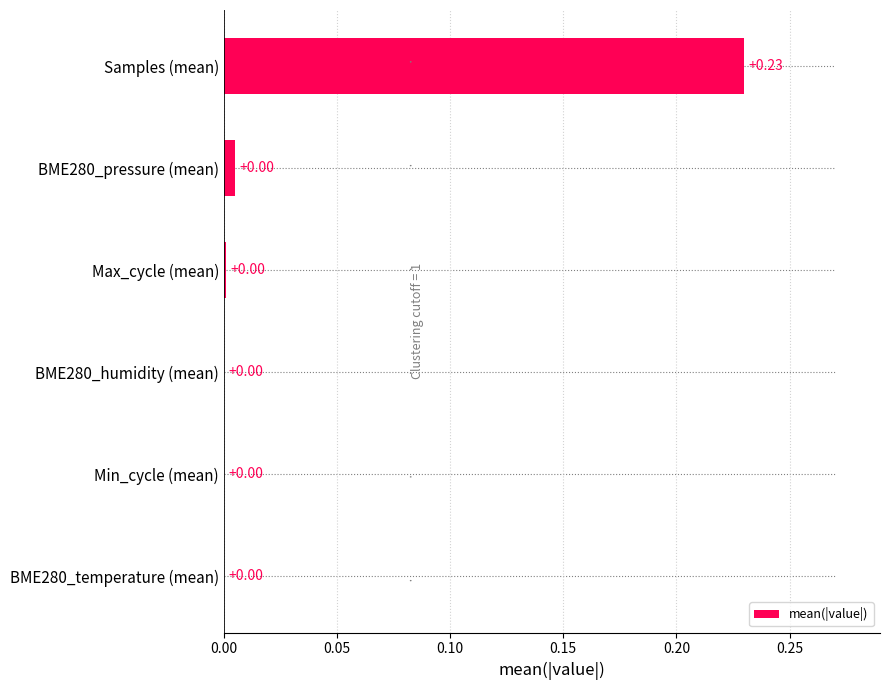

Which label corresponds to the largest value in the chart?

Samples (mean)